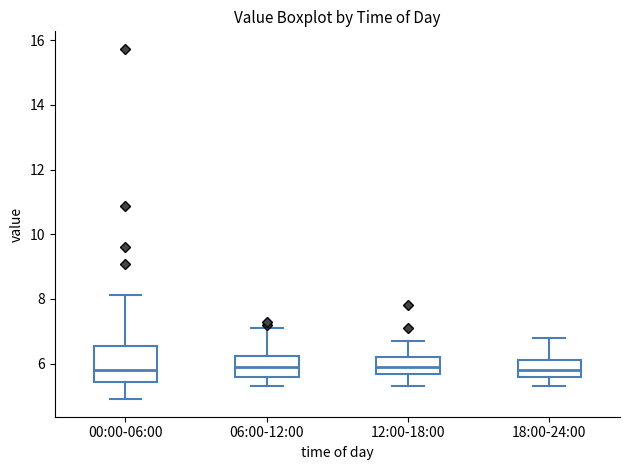

Reading left to right, transcribe this box plot: for each box, give where its median line is, the range the box spans, and where its two whiskers end, as read against the y-axis. The values are not printed on the chart, so give them approximately, as read against the axis.

00:00-06:00: median 5.8, box 5.4 to 6.6, whiskers 5.0 to 8.2
06:00-12:00: median 6.0, box 5.6 to 6.2, whiskers 5.4 to 7.2
12:00-18:00: median 6.0, box 5.6 to 6.2, whiskers 5.4 to 6.8
18:00-24:00: median 5.8, box 5.6 to 6.2, whiskers 5.4 to 6.8